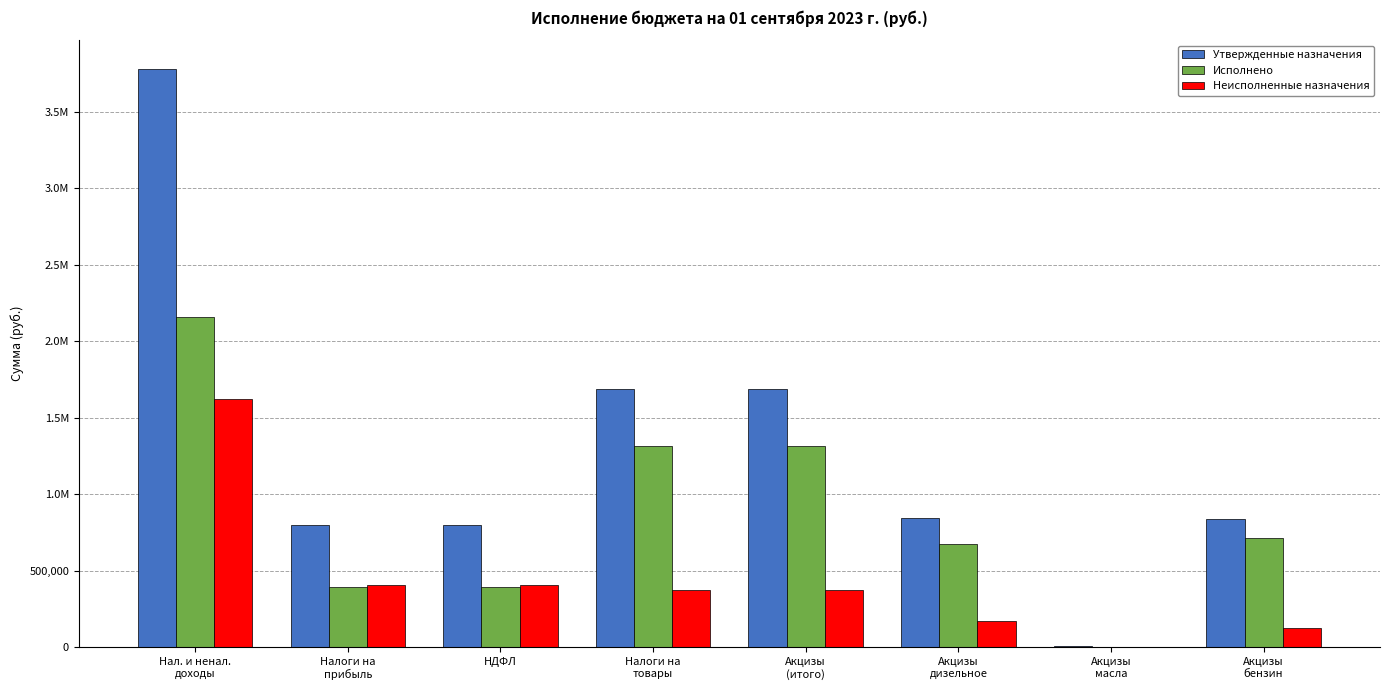

Does the chart contain stacked bars?

No